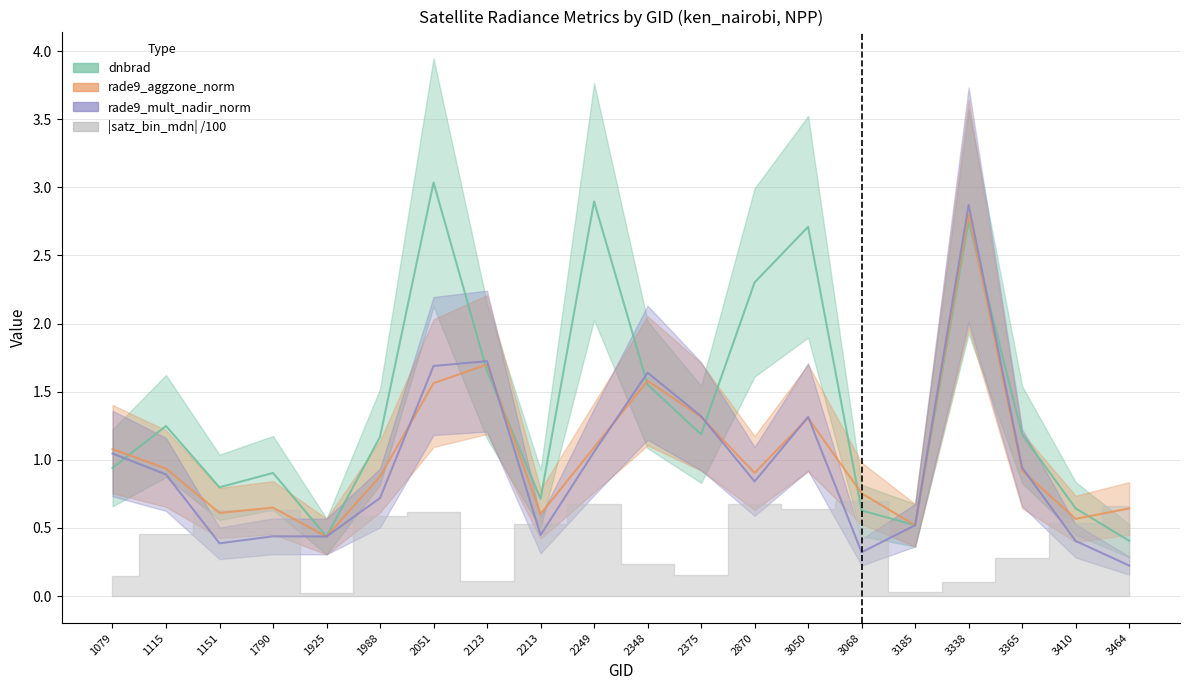

Rank the series by their average value, from highest to lowest.

dnbrad, rade9_aggzone_norm, rade9_mult_nadir_norm